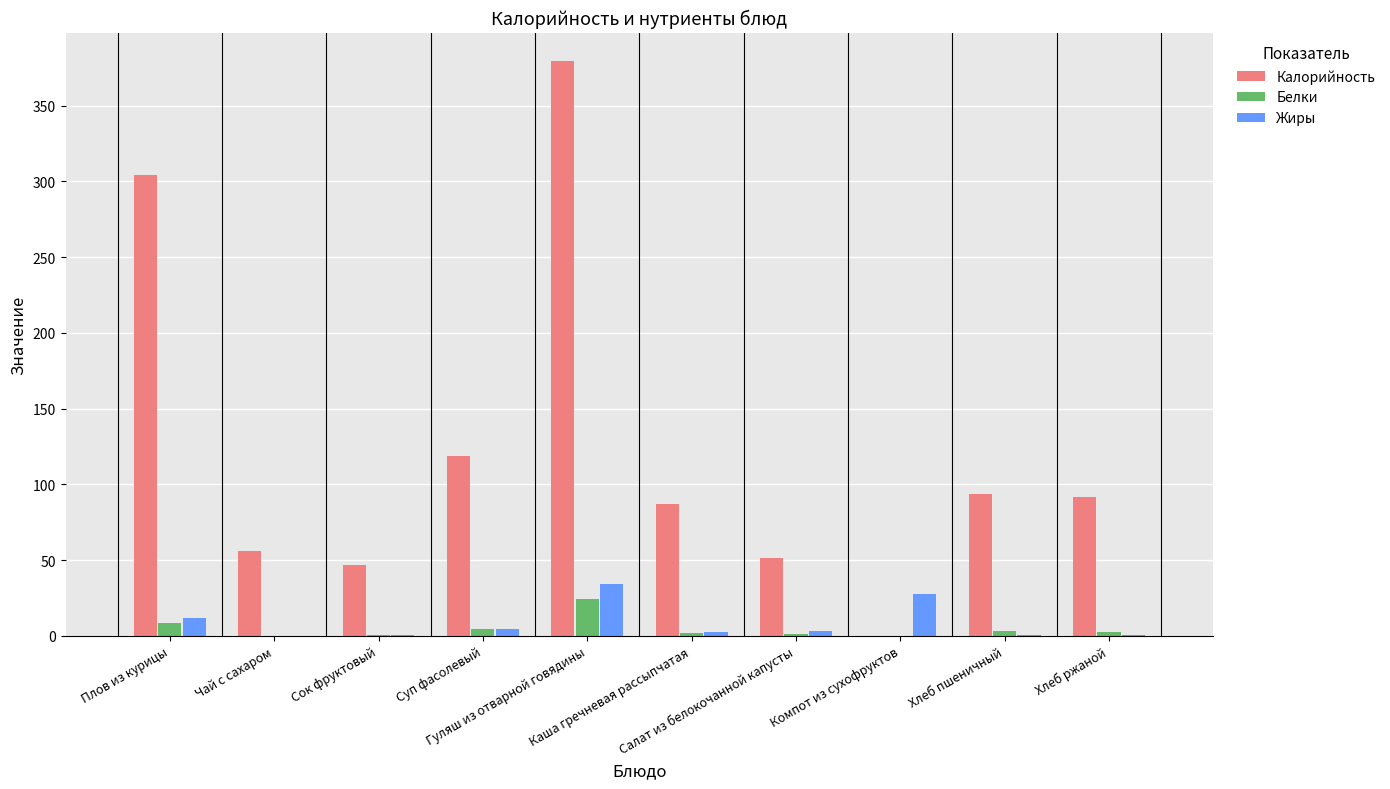

What is the maximum value shown in the chart?

379.3